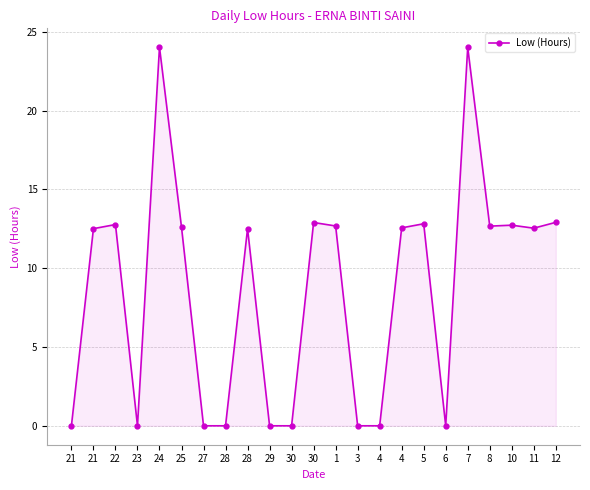

Between 30 and 5, which is larger?

30